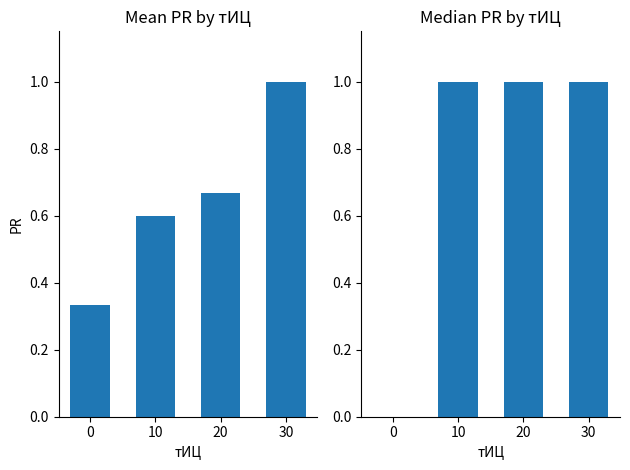

What value does the Median PR series have at 30?

1.0